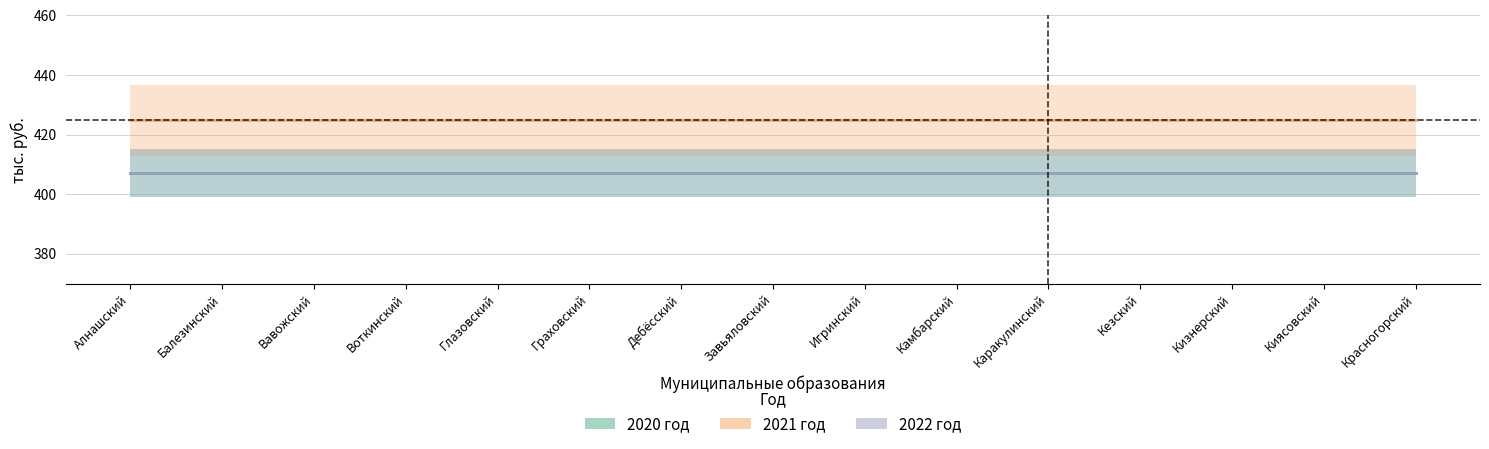

True or false: 2021 год and 2020 год cross at least once.

False